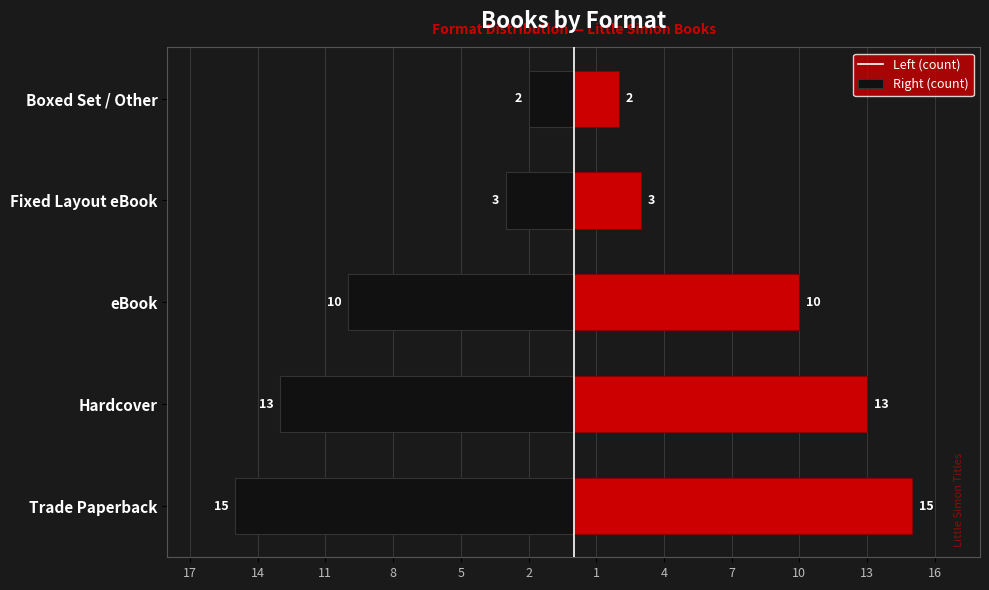

True or false: Hardcover/Other has a value of 20 at Hardcover.

False